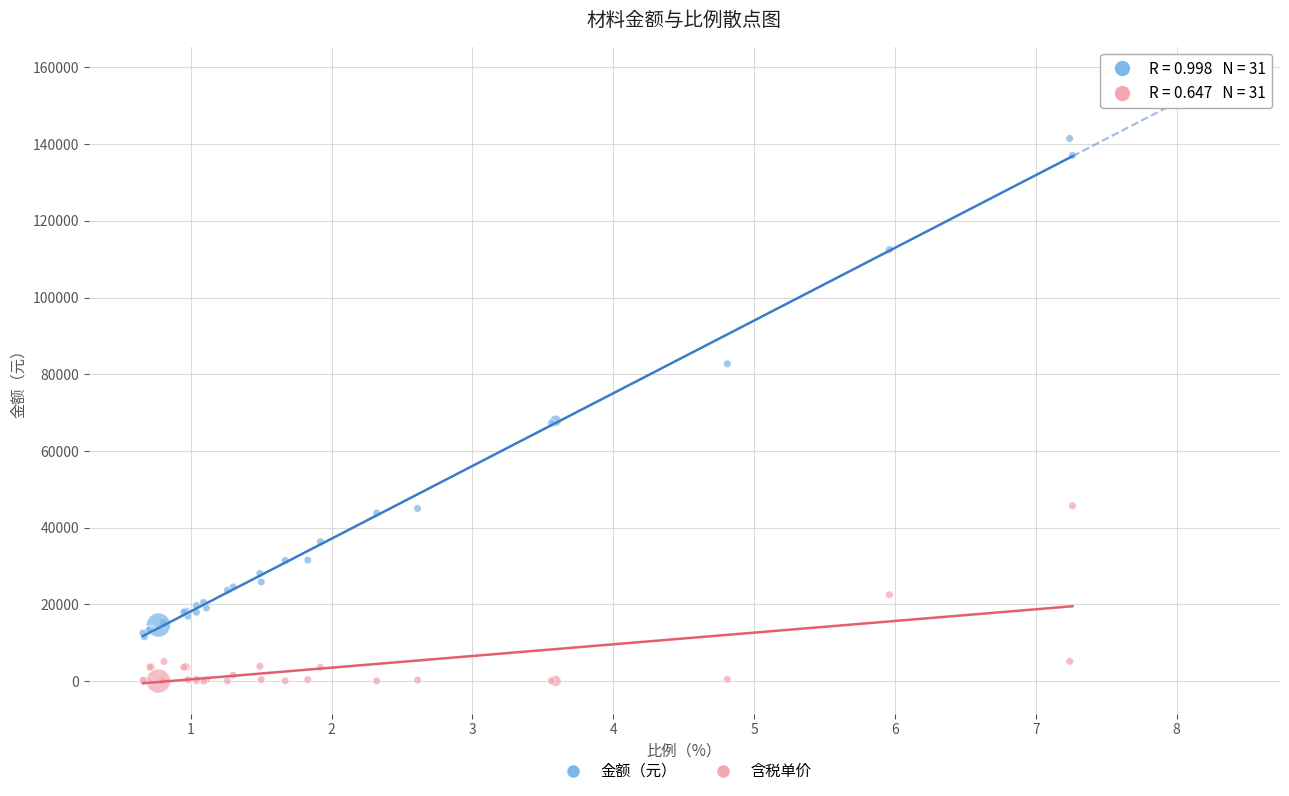

What are all the series names shown in the legend?

金额（元）, 含税单价